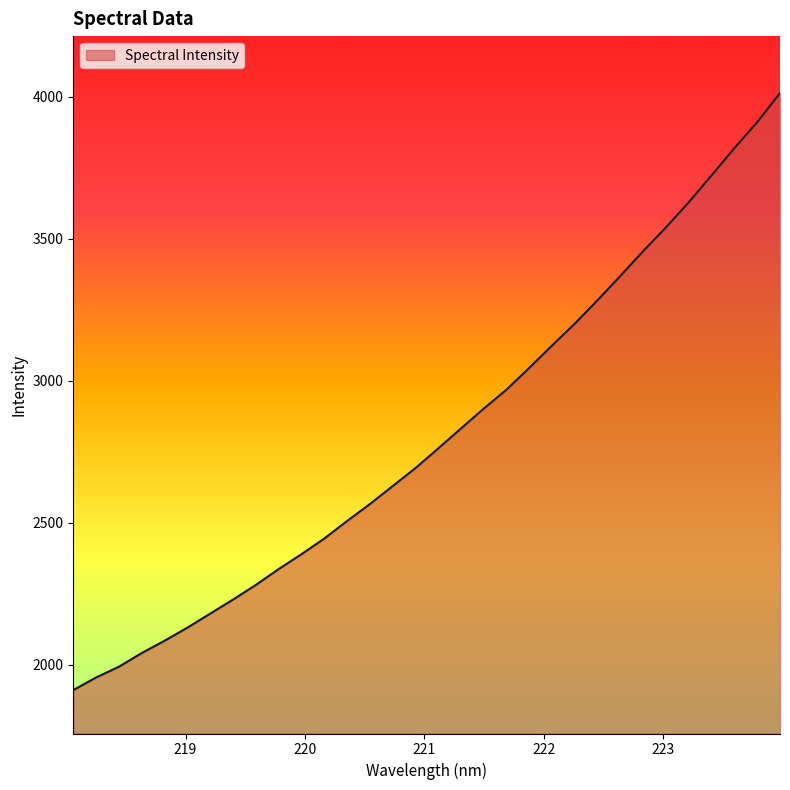

What is the maximum value shown in the chart?

4013.5